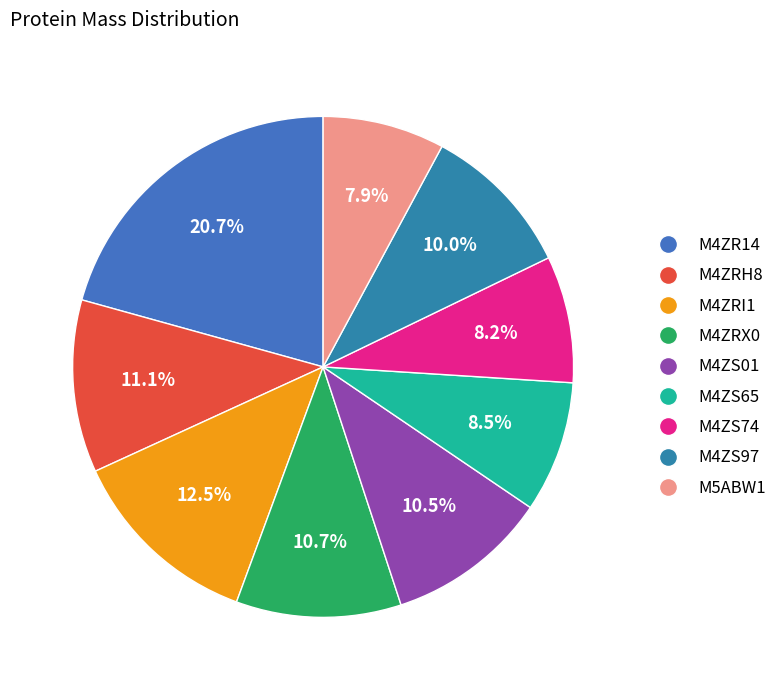

What is the ratio of the value at M4ZRX0 to the value at M4ZS01?

1.0